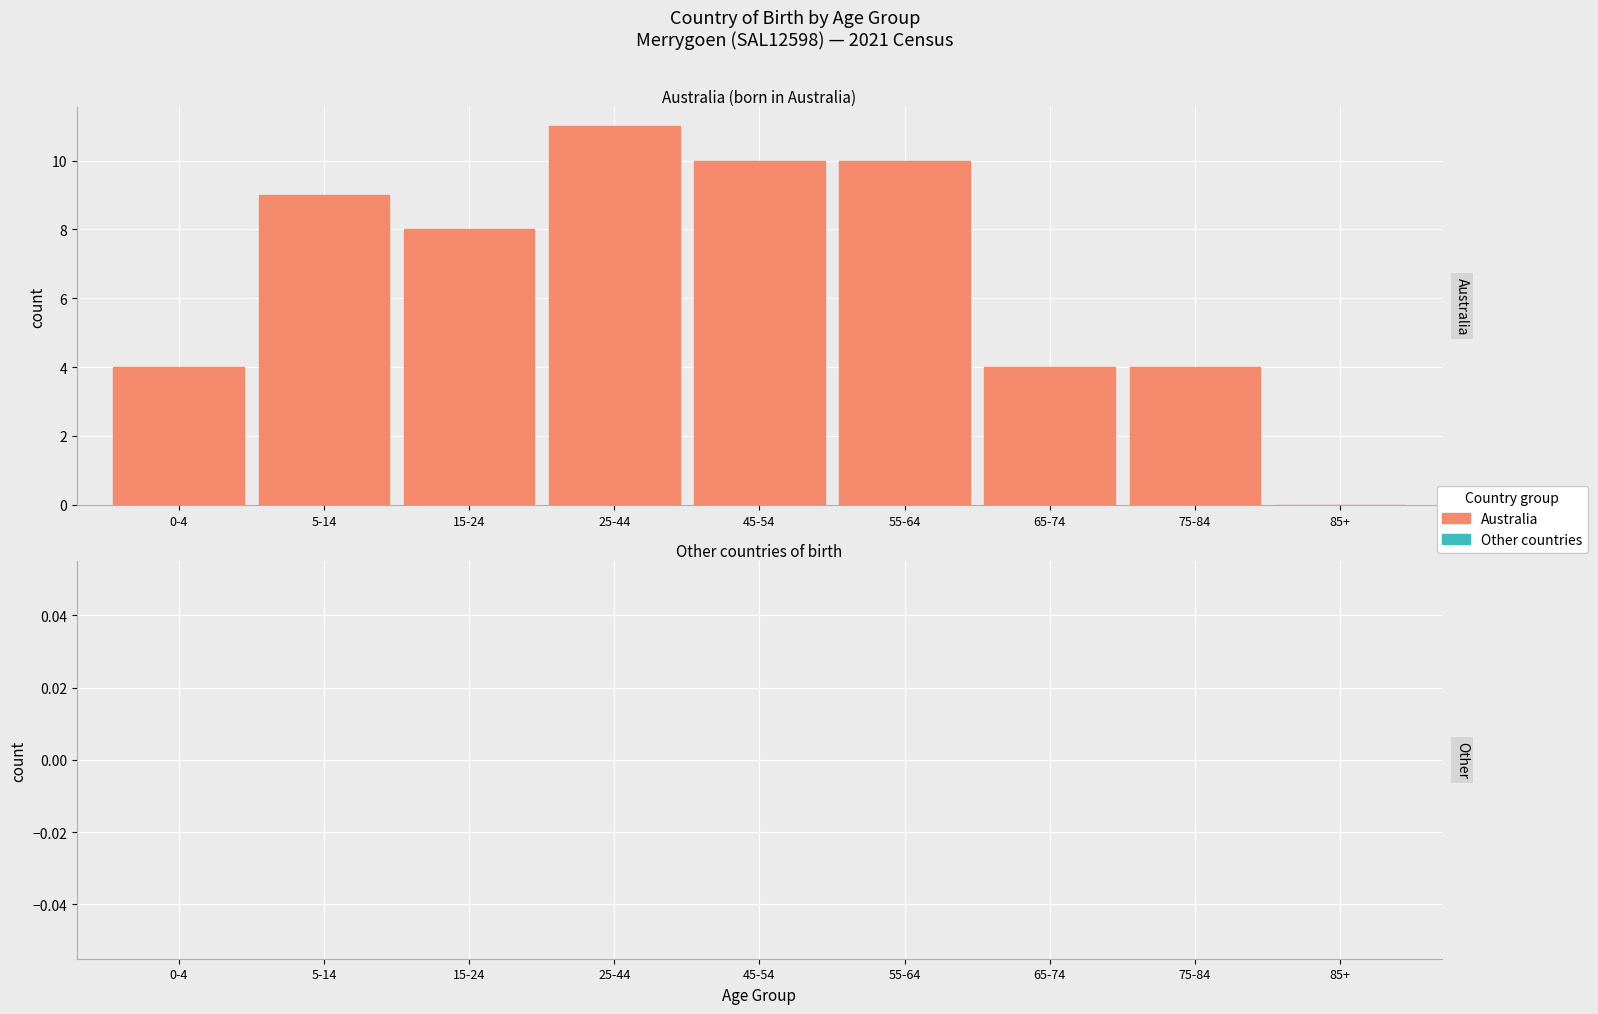

Reading left to right, what are all the values shown in this chart?

0-4=4	5-14=9	15-24=8	25-44=11	45-54=10	55-64=10	65-74=4	75-84=4	85+=0